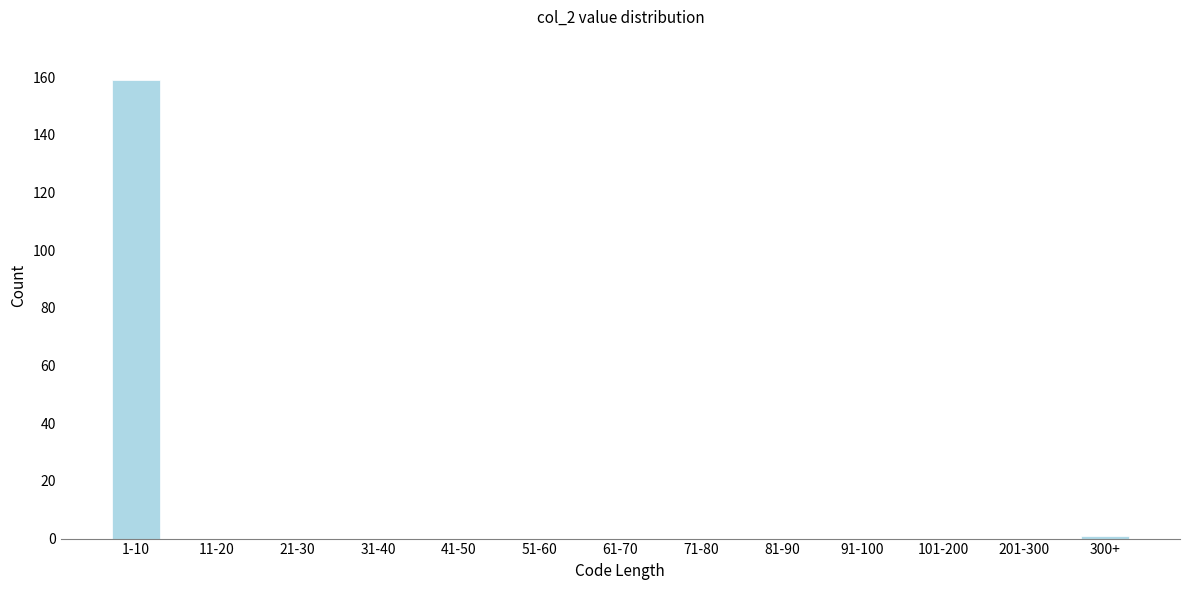

Reading right to left, transcribe all the data shown in this chart.

300+=1	201-300=0	101-200=0	91-100=0	81-90=0	71-80=0	61-70=0	51-60=0	41-50=0	31-40=0	21-30=0	11-20=0	1-10=159